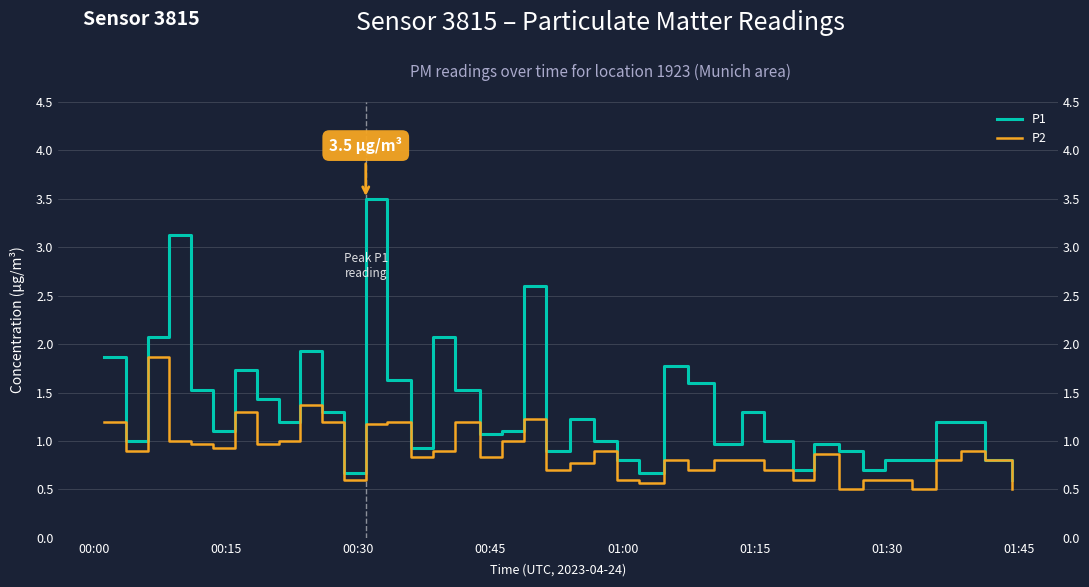

True or false: P1 and P2 cross at least once.

False